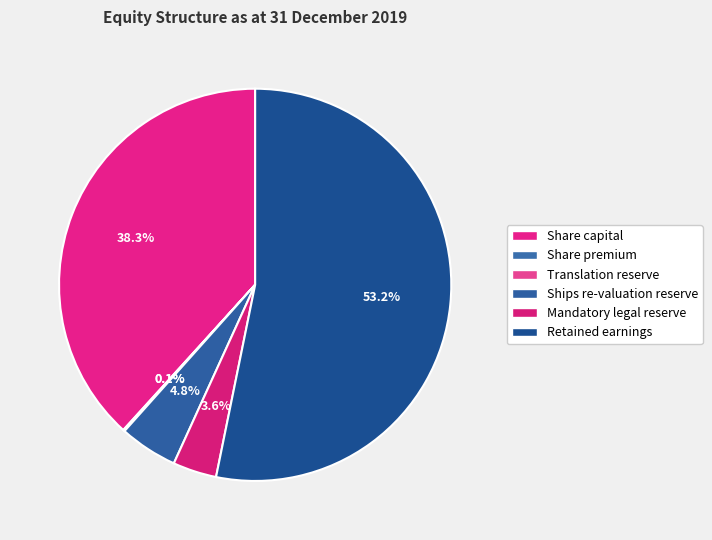

Which has a higher value, Share capital or Share premium?

Share capital